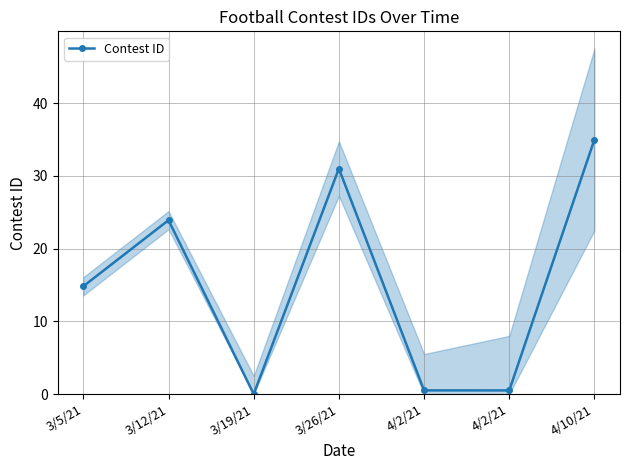

The value at 3/12/21 is 13.4. True or false?

False